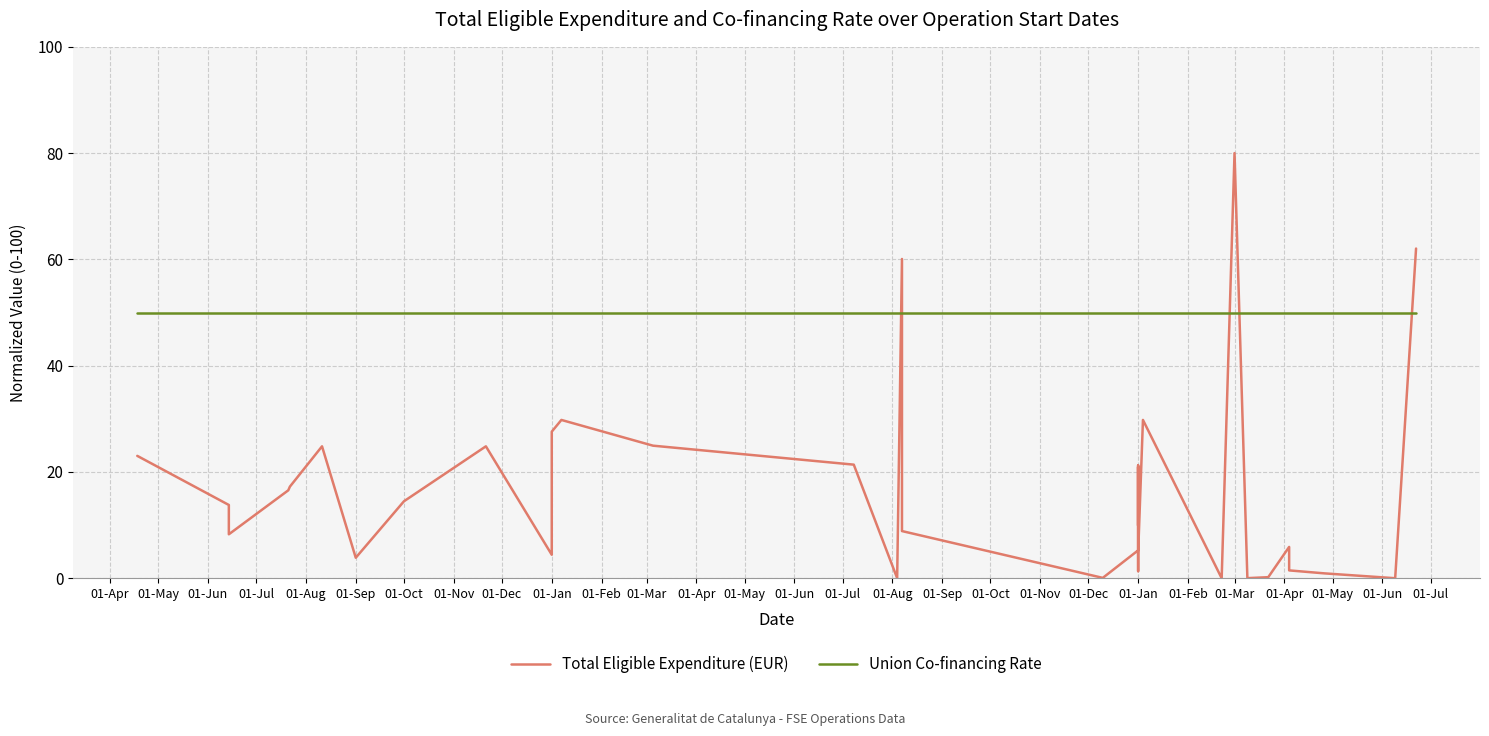

How many interior local peaks does the Total Eligible Expenditure (EUR) series have?

9